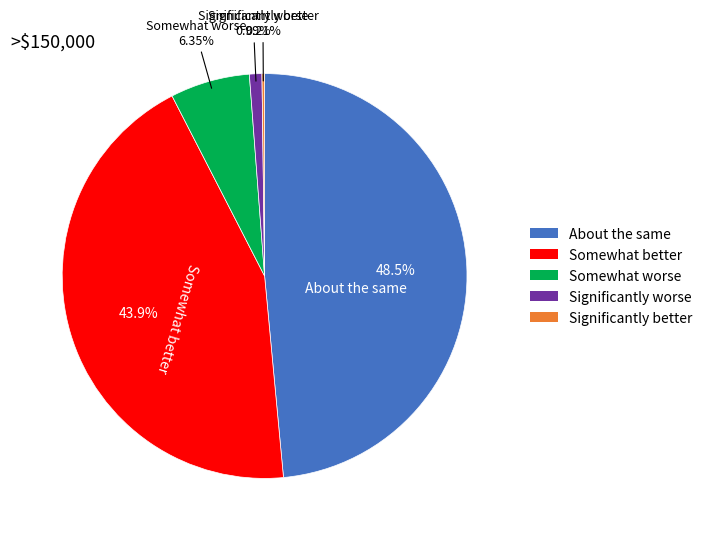

Do Significantly worse and Somewhat better together represent more than half of the pie?

No